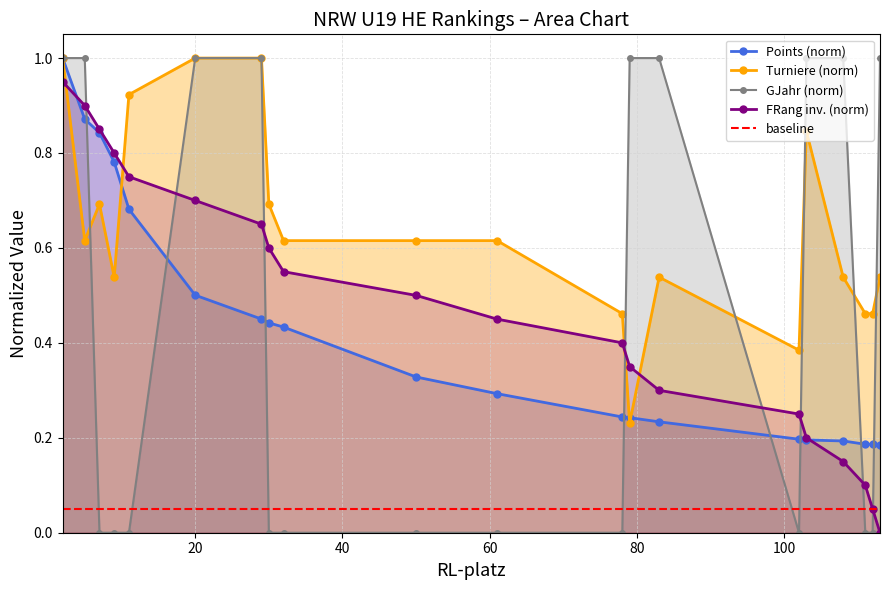

Which series has the largest range (max minus min)?

GJahr (norm)